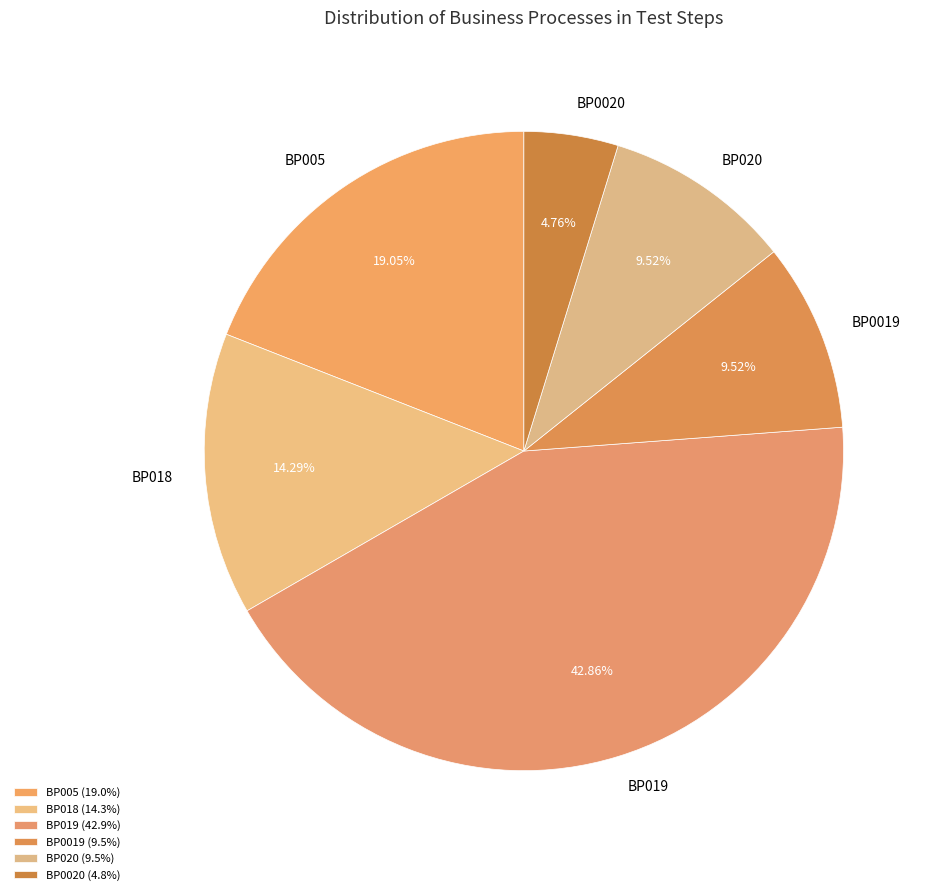

Does BP020 account for over 50% of the chart?

No